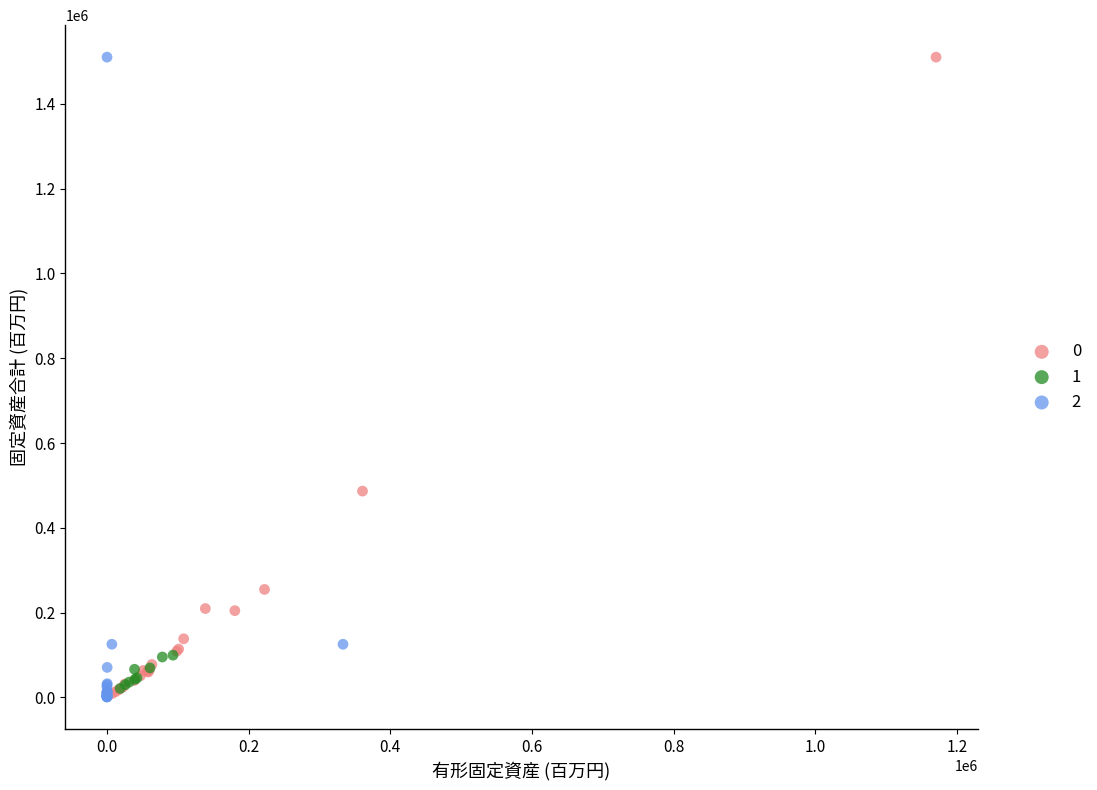

What are all the series names shown in the legend?

0, 1, 2